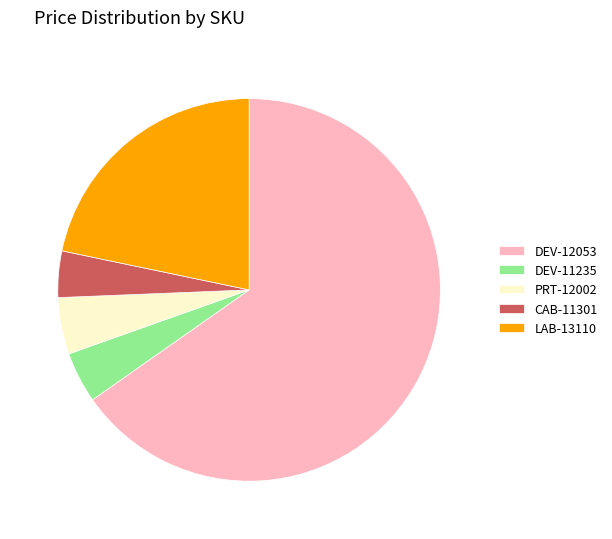

Count the number of slices in the pie.

5